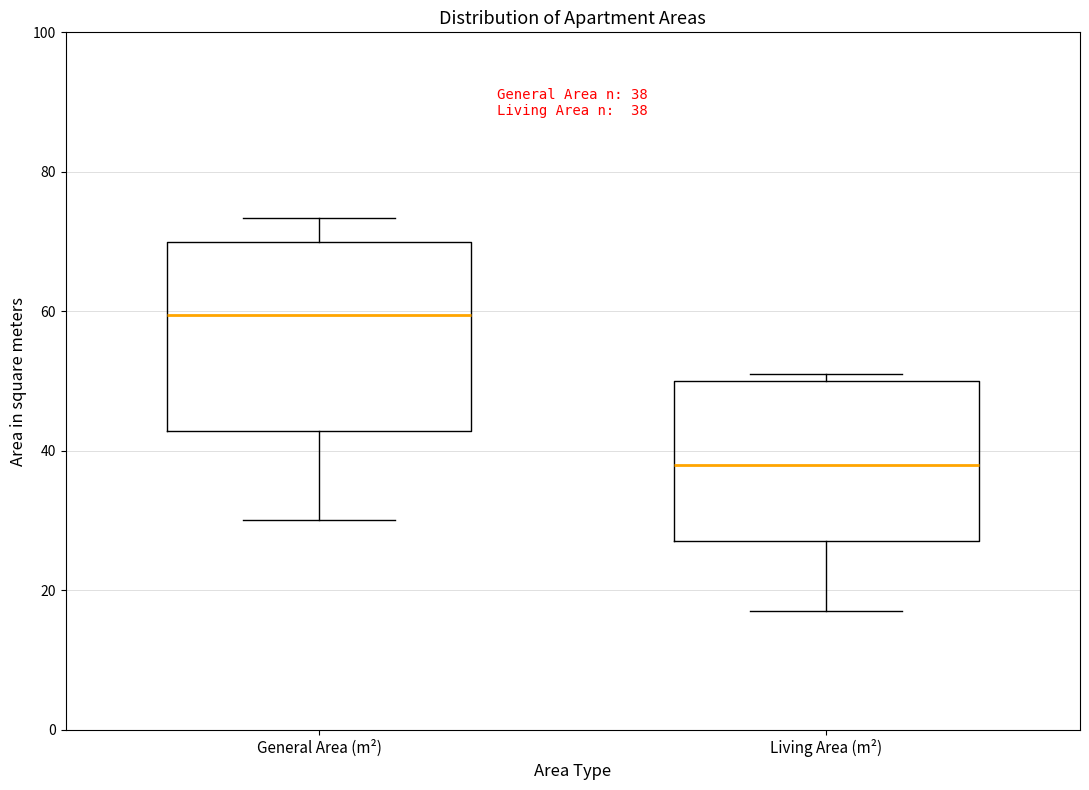

Which box is the tallest, from its lower edge to its upper edge?

General Area (m²)